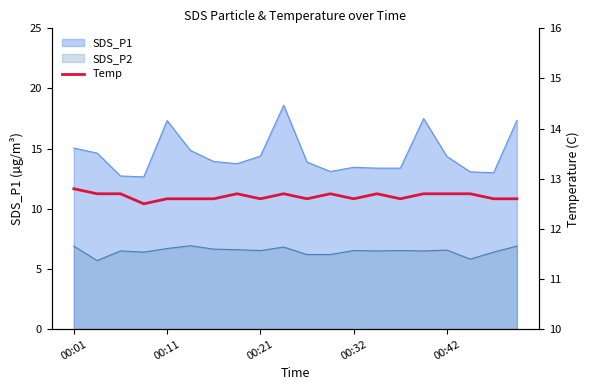

What value does the data have at 19?

12.6